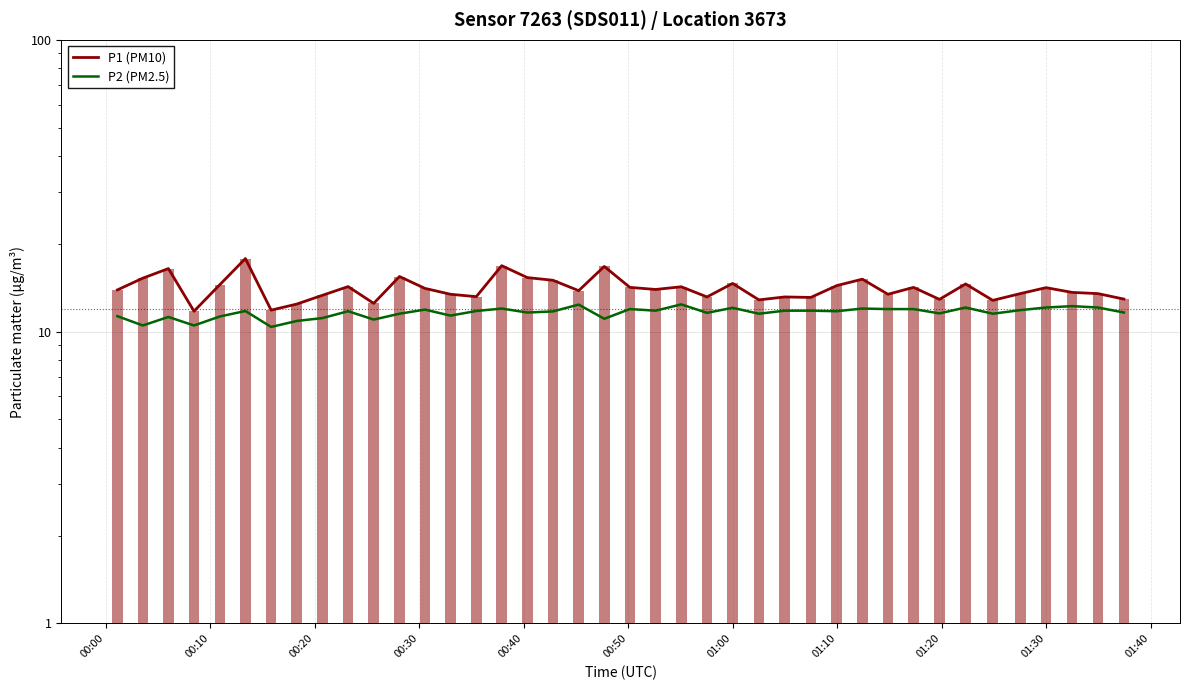

Reading left to right, list all the values displayed in this chart.

P1 (PM10): 13.9	15.2	16.4	11.8	14.5	17.8	11.8	12.4	13.3	14.3	12.5	15.4	14.1	13.4	13.2	16.8	15.3	15.0	13.8	16.7	14.2	13.9	14.2	13.2	14.6	12.8	13.2	13.1	14.4	15.1	13.4	14.2	12.9	14.6	12.8	13.5	14.2	13.6	13.5	12.9
P2 (PM2.5): 11.3	10.5	11.2	10.5	11.3	11.8	10.4	10.9	11.1	11.8	11.0	11.5	11.9	11.3	11.8	12.0	11.6	11.7	12.4	11.1	11.9	11.8	12.4	11.6	12.1	11.5	11.8	11.8	11.8	12.0	11.9	11.9	11.6	12.1	11.5	11.8	12.1	12.2	12.1	11.6